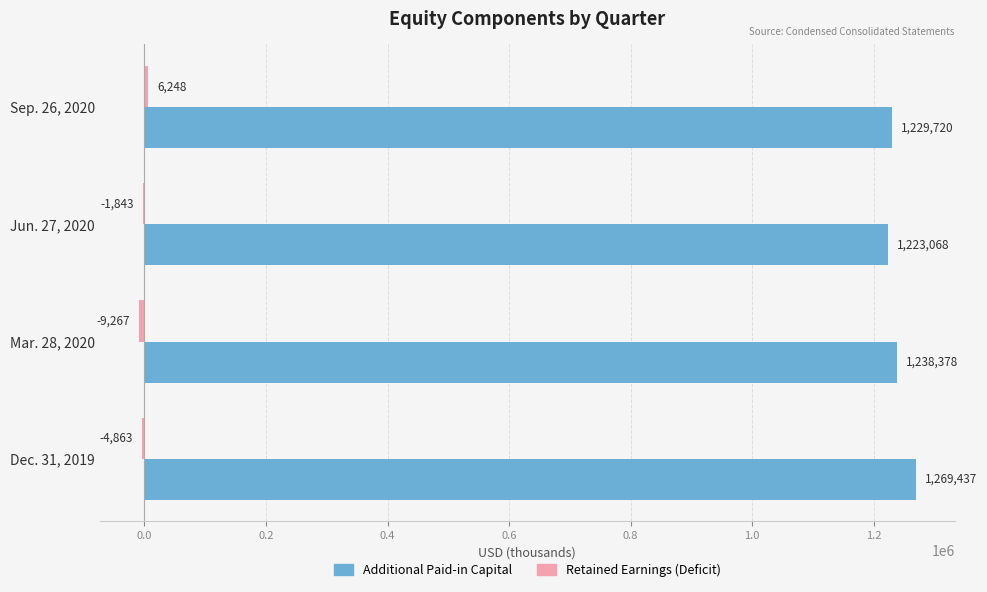

Count the number of categories in the chart.

4